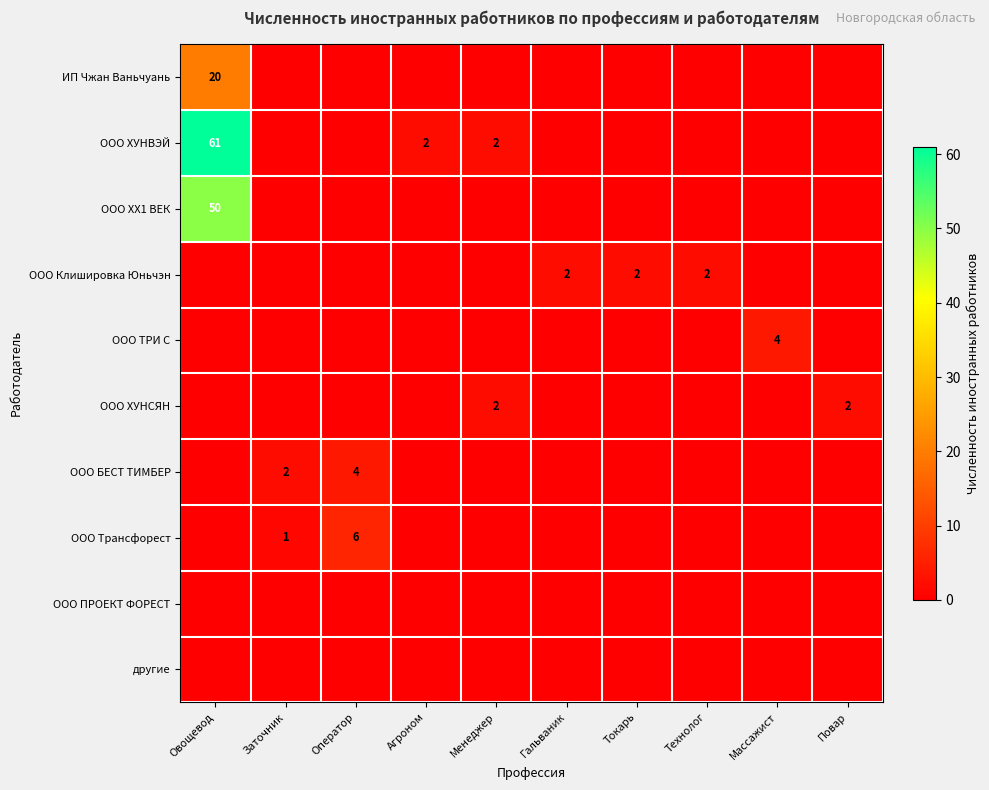

True or false: ООО ХУНВЭЙ has a value of 61 at Овощевод.

True